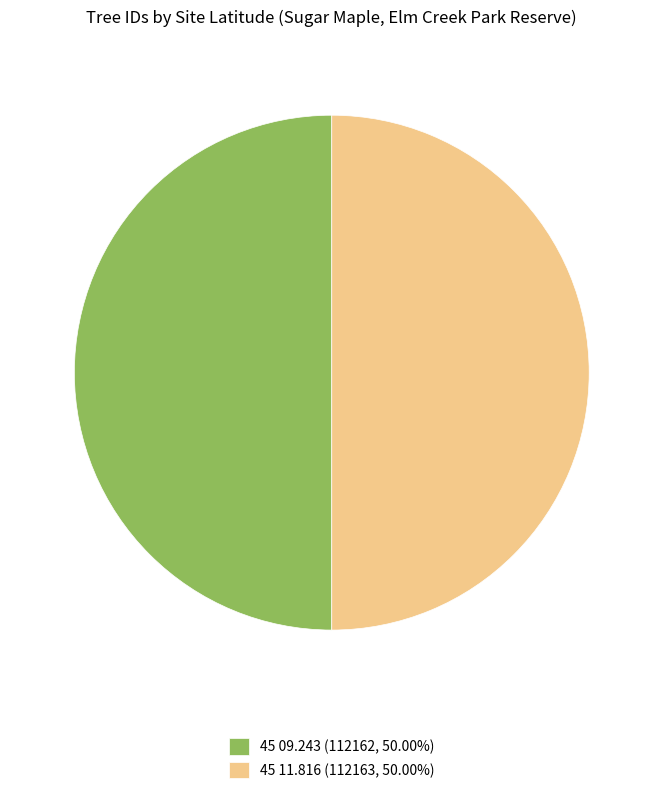

Is the sum of 45 09.243 (112162, 50.00%) and 45 11.816 (112163, 50.00%) greater than half?

Yes